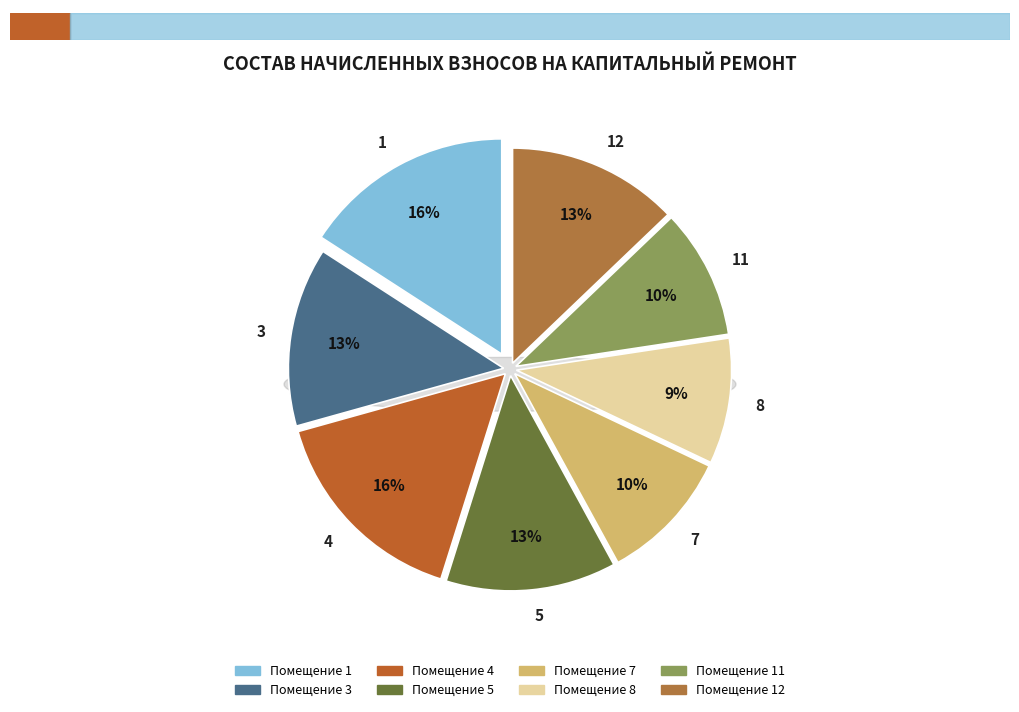

Approximately how many times larger is the value at 8 compared to 5?

0.7